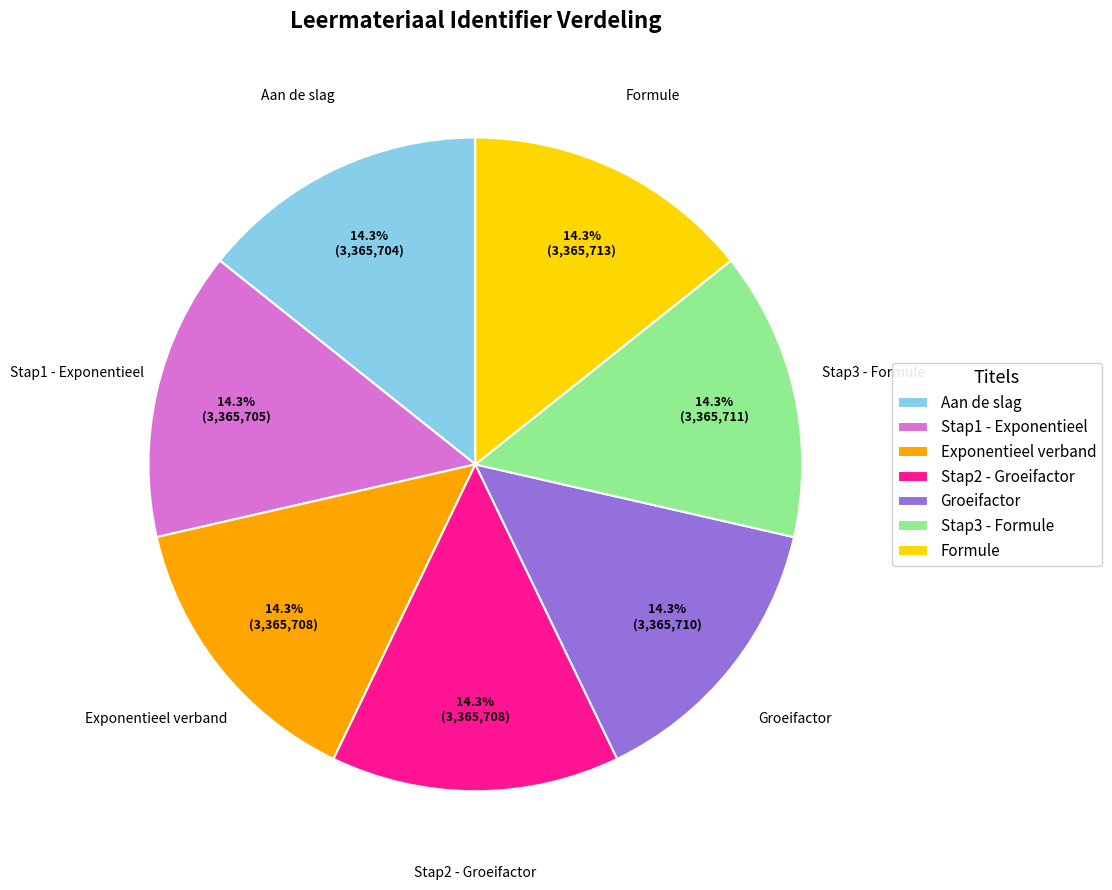

To the nearest percent, what is the average slice percentage?

14%